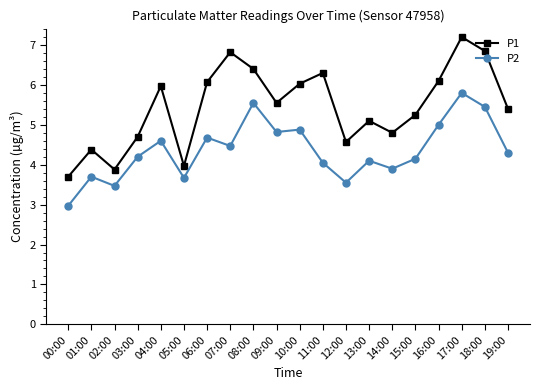

The P2 series shows 4.2 at 15:00. True or false?

True